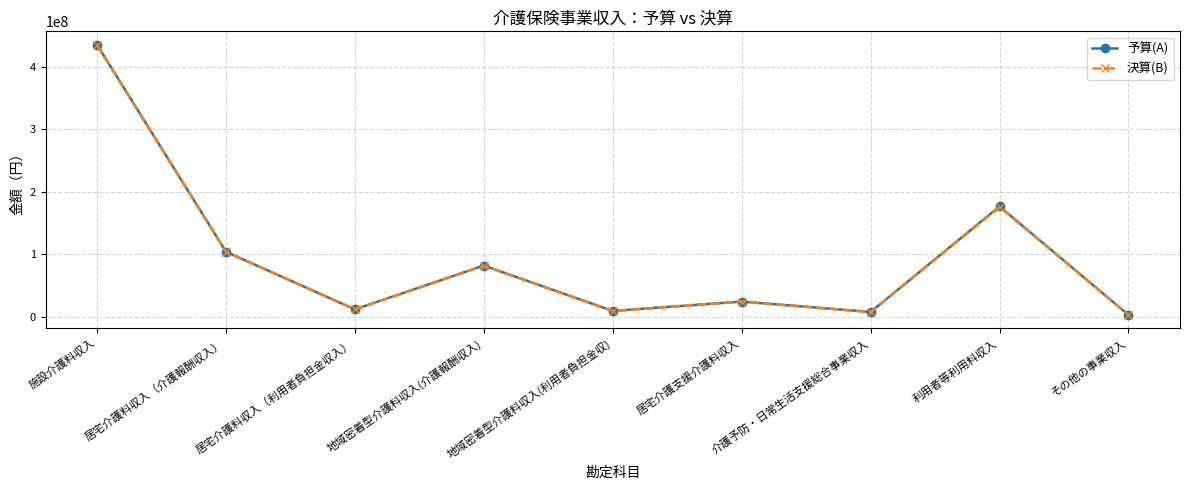

True or false: 決算(B) has a value of 81648409 at 地域密着型介護料収入(介護報酬収入).

True